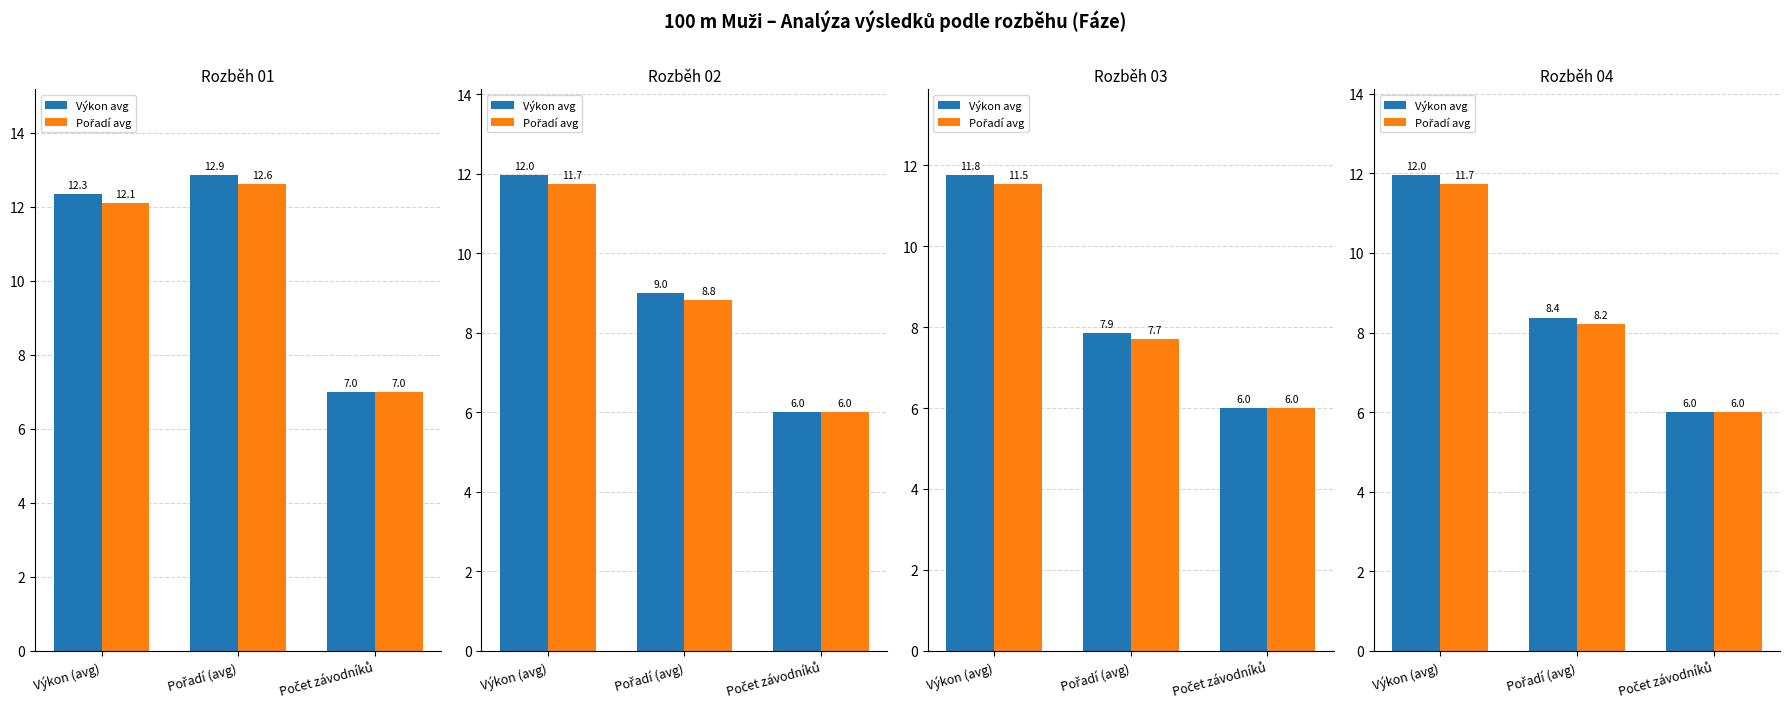

Rank the series by their average value, from highest to lowest.

Výkon avg, Pořadí avg